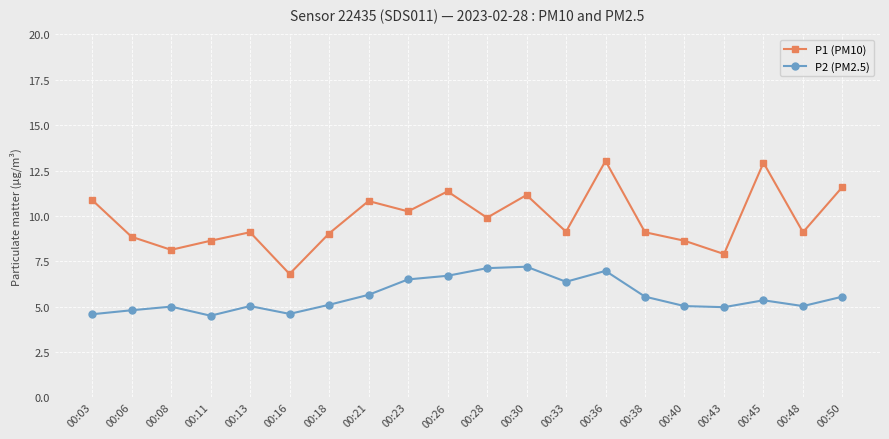

What are all the series names shown in the legend?

P1 (PM10), P2 (PM2.5)